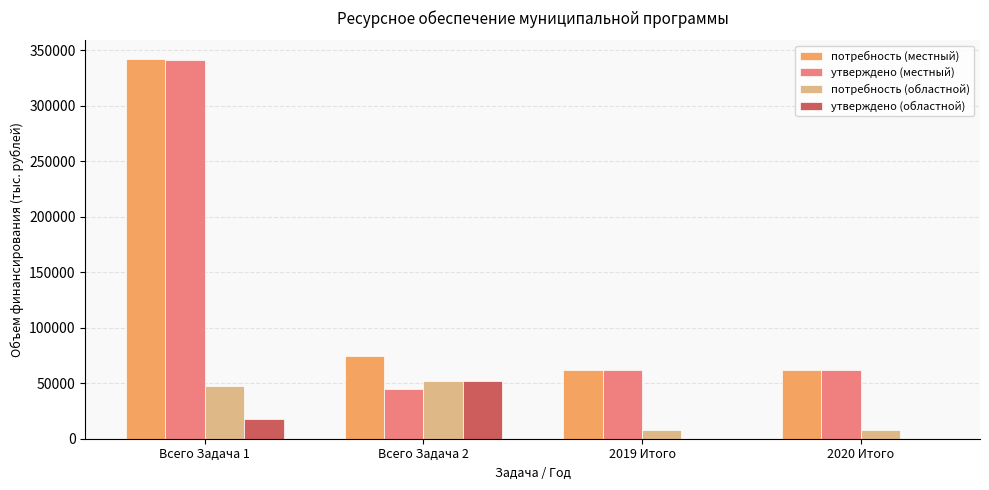

Is the value of потребность (областной) at 2020 Итого greater than the value of утверждено (местный) at Всего Задача 1?

No